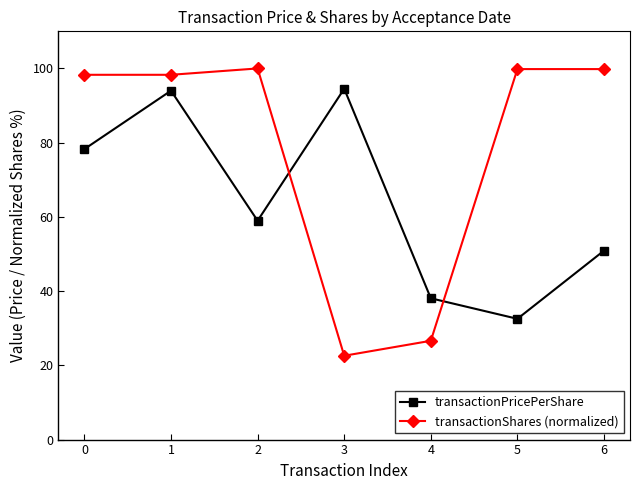

True or false: transactionShares (normalized) and transactionPricePerShare intersect in this chart.

True